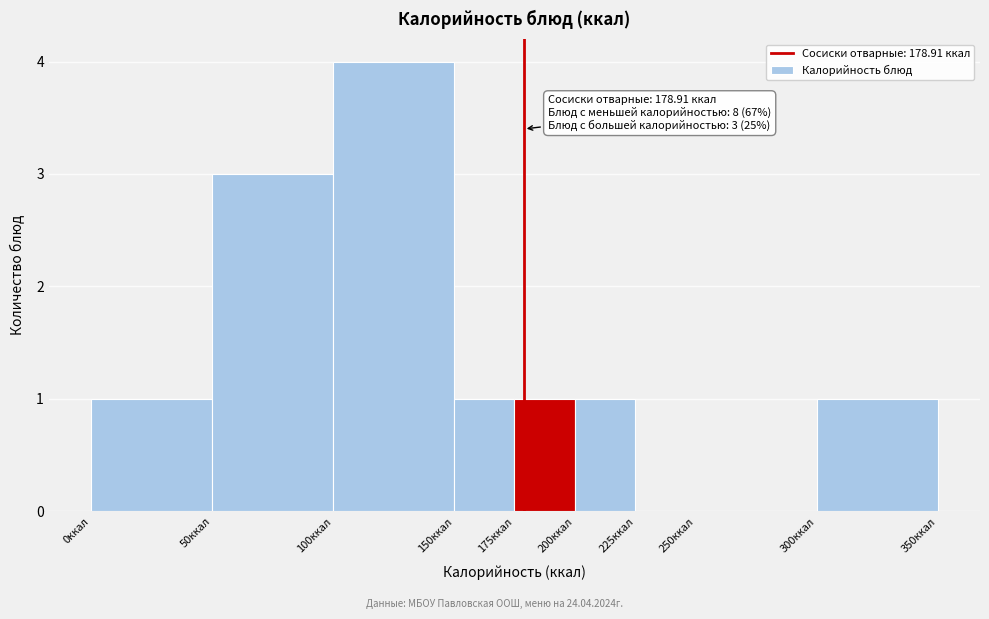

Over which range of the x-axis is the bar tallest?

100 to 150